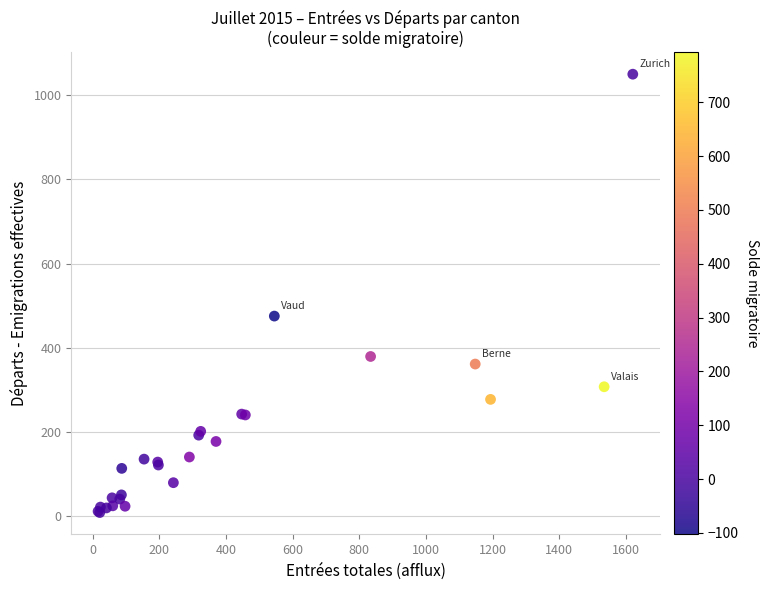

What Y value in the scatter plot is closest to 529?

475